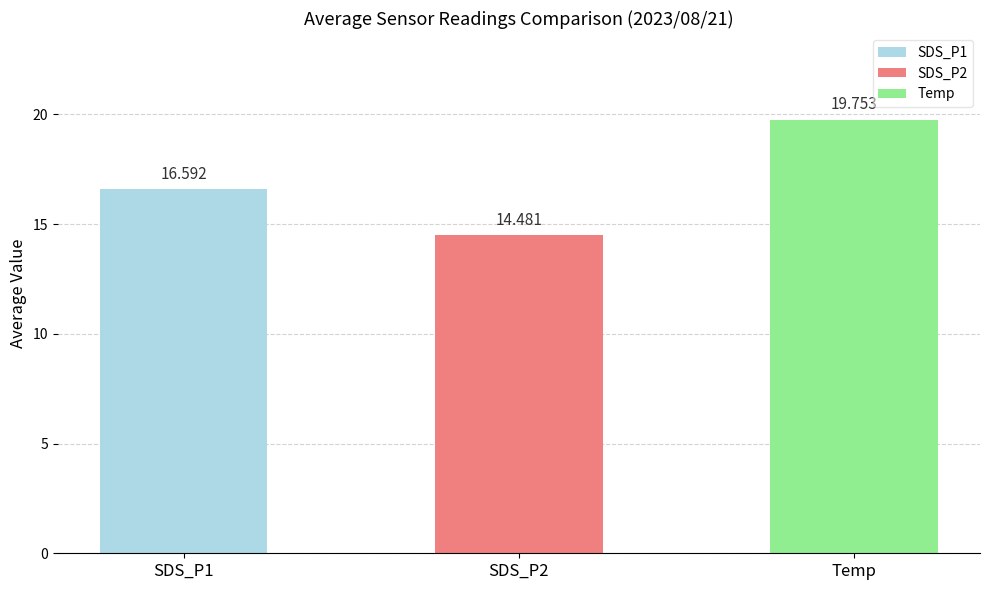

What is the label of the 3rd bar from the left?

Temp